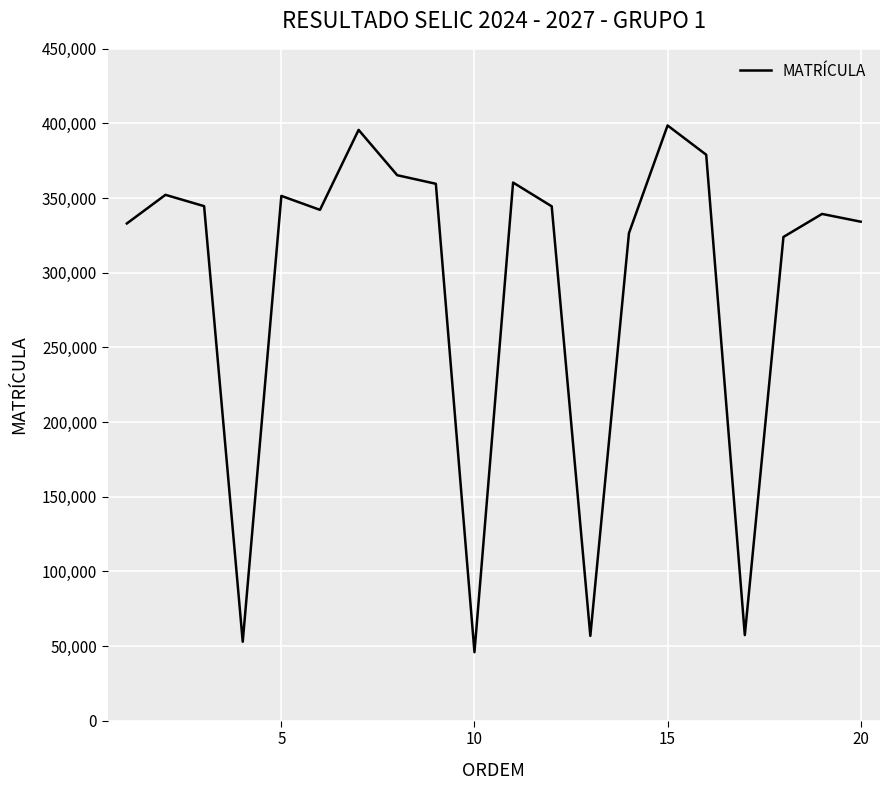

What is the maximum value shown in the chart?

398677